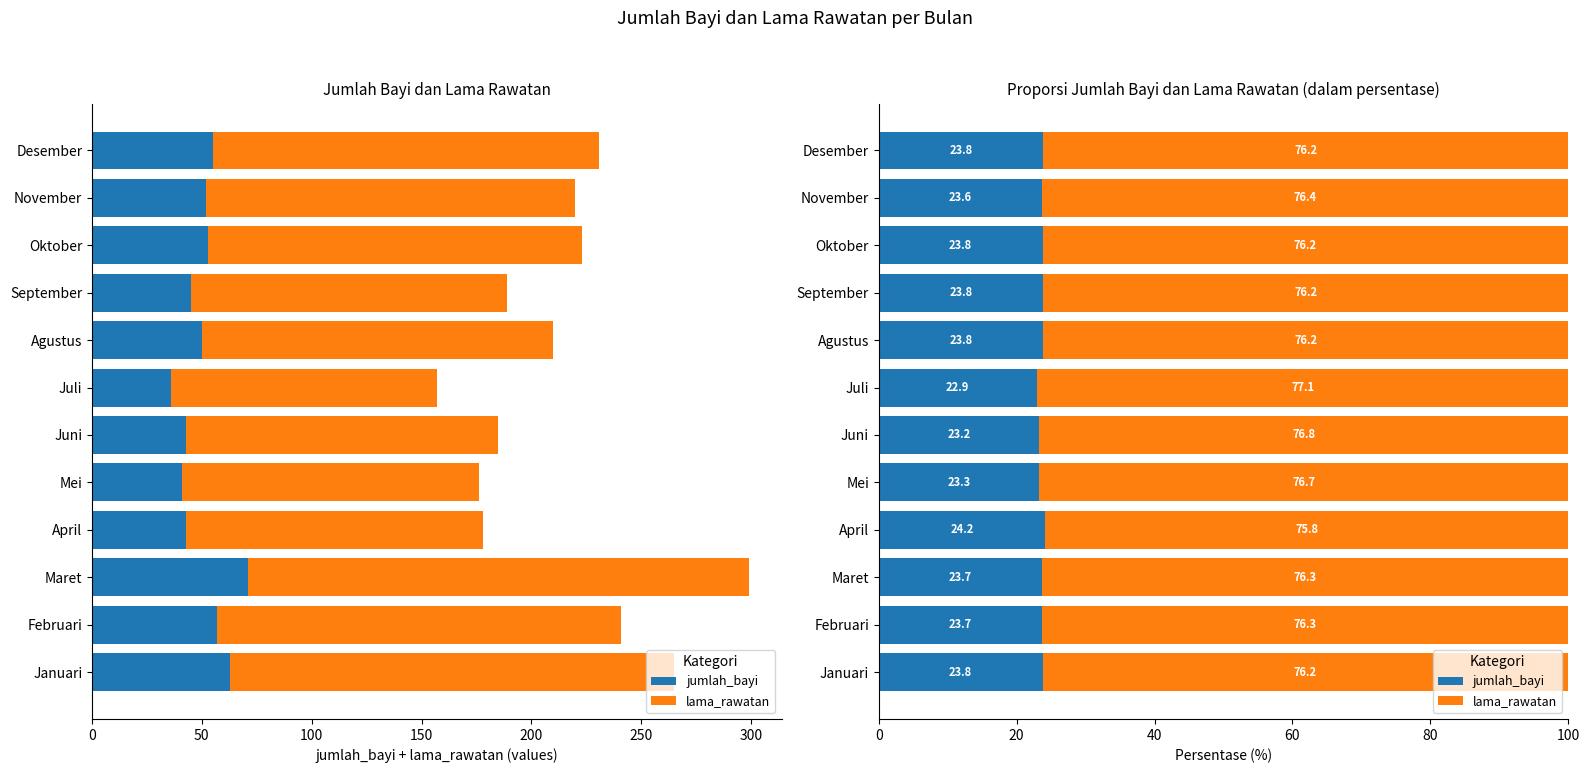

At Mei, list the series in order from largest to smallest.

lama_rawatan, jumlah_bayi